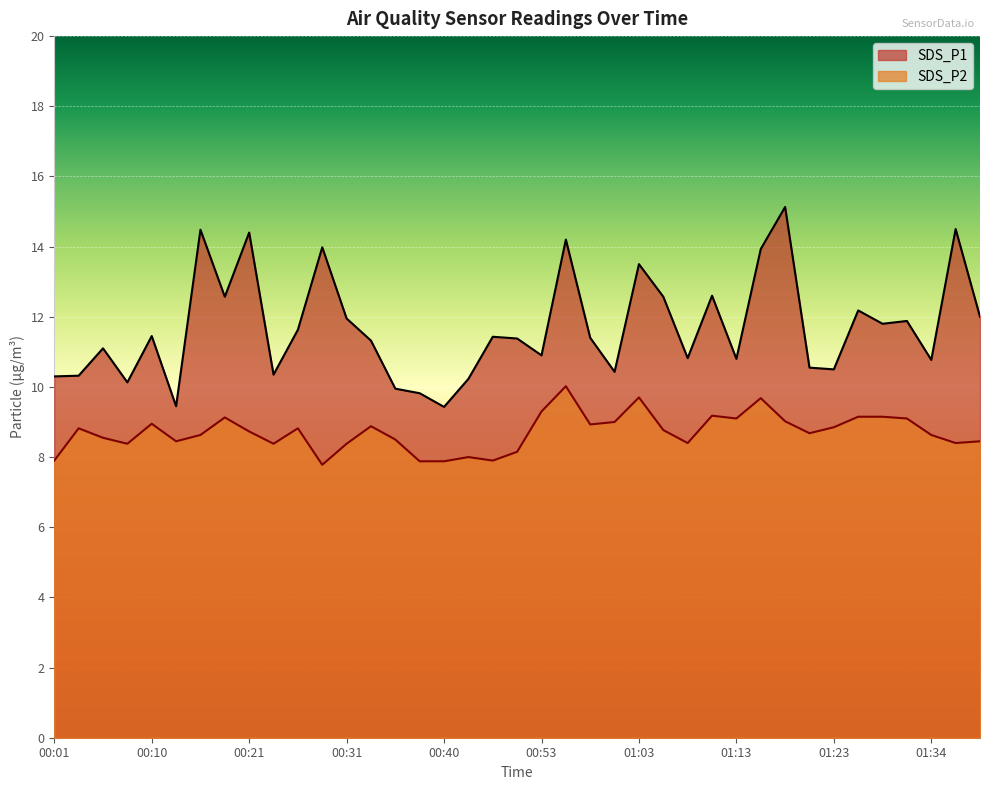

Count the number of data series in this chart.

2